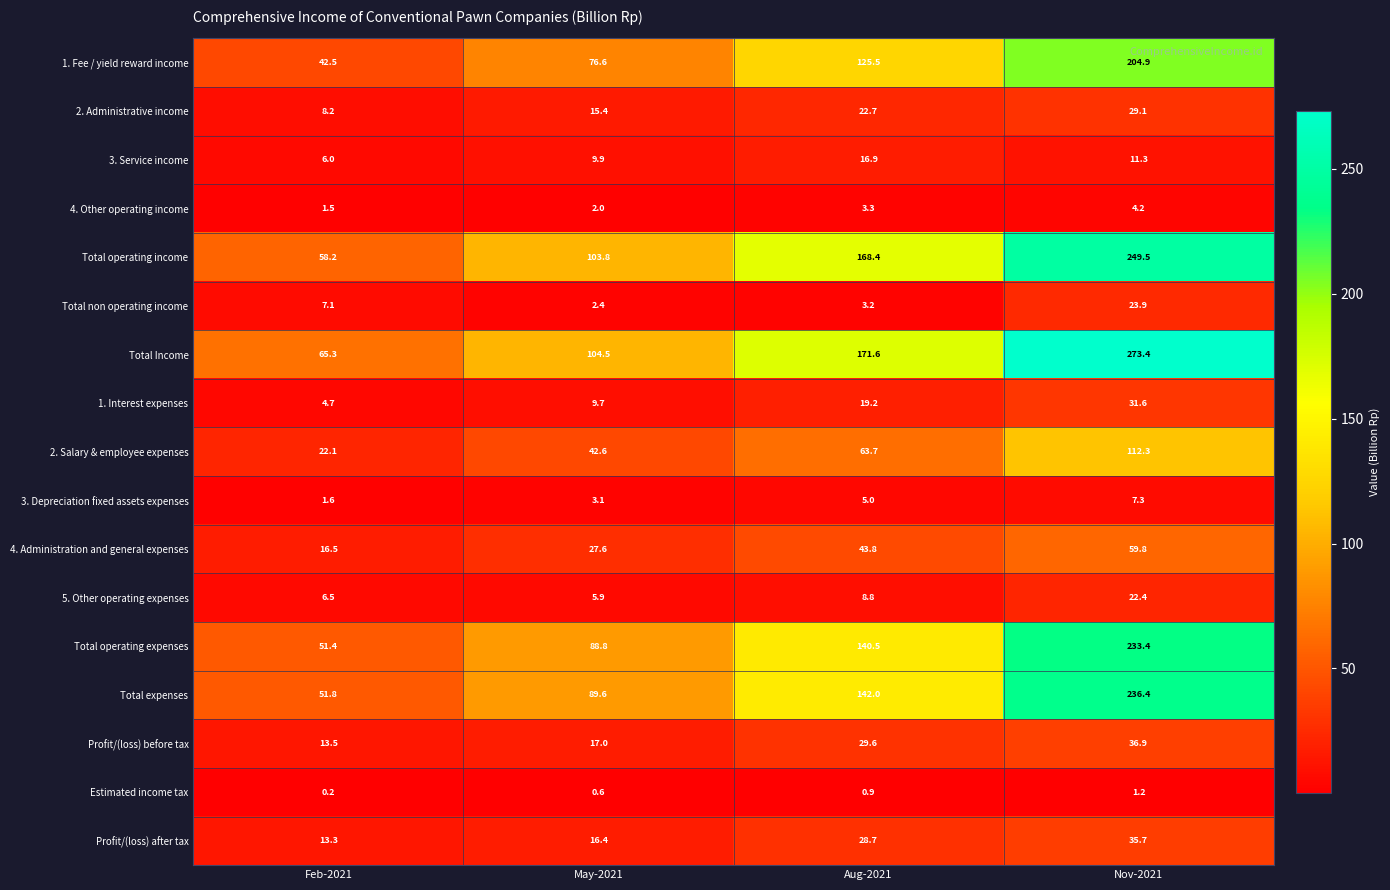

At which label is 4. Other operating income closest to 2?

May-2021